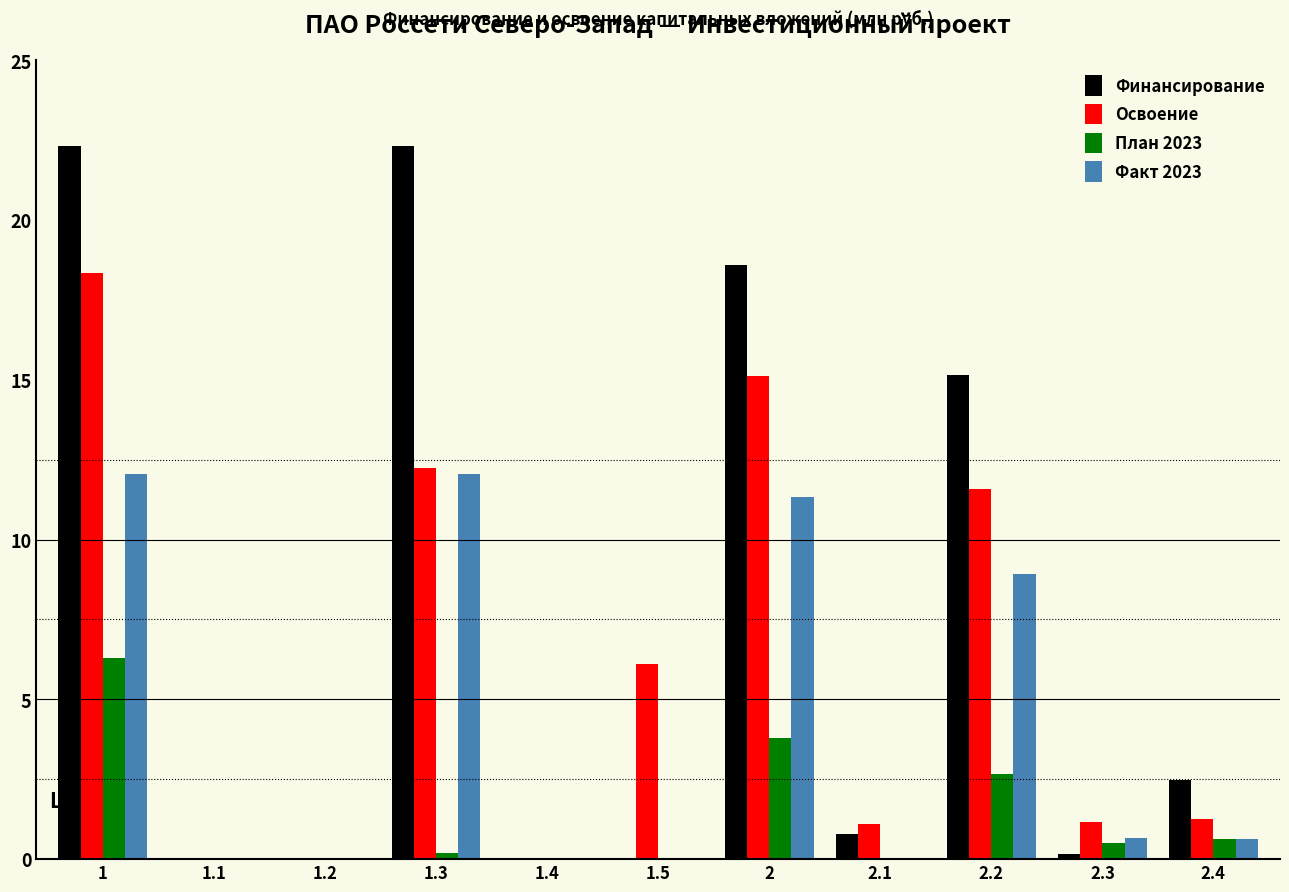

Between 1.3 and 2.4, which series saw the biggest shift?

Финансирование